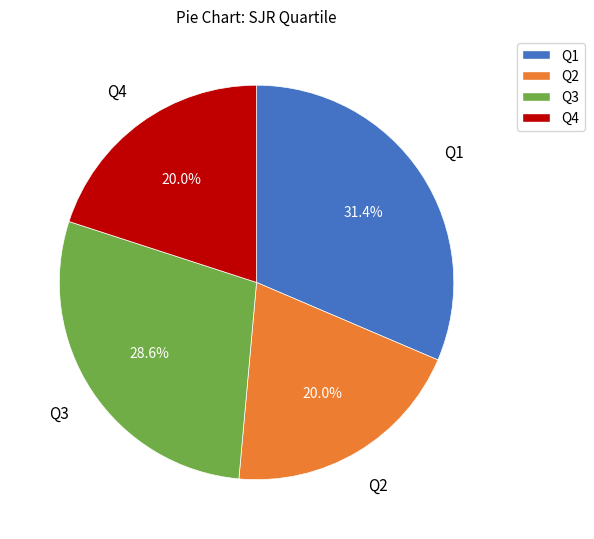

Approximately how many times larger is the value at Q4 compared to Q3?

0.7